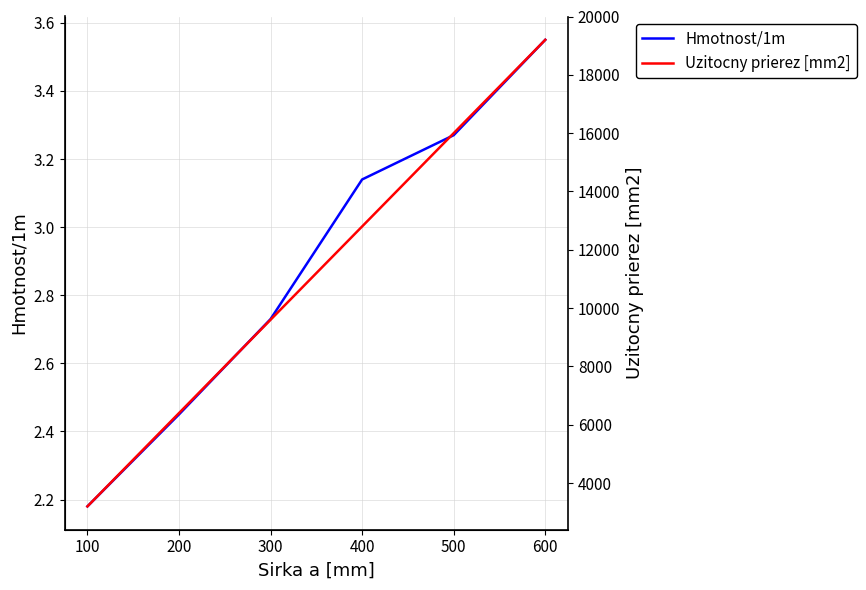

What is the sum of all Uzitocny prierez [mm2] values?

67200.0